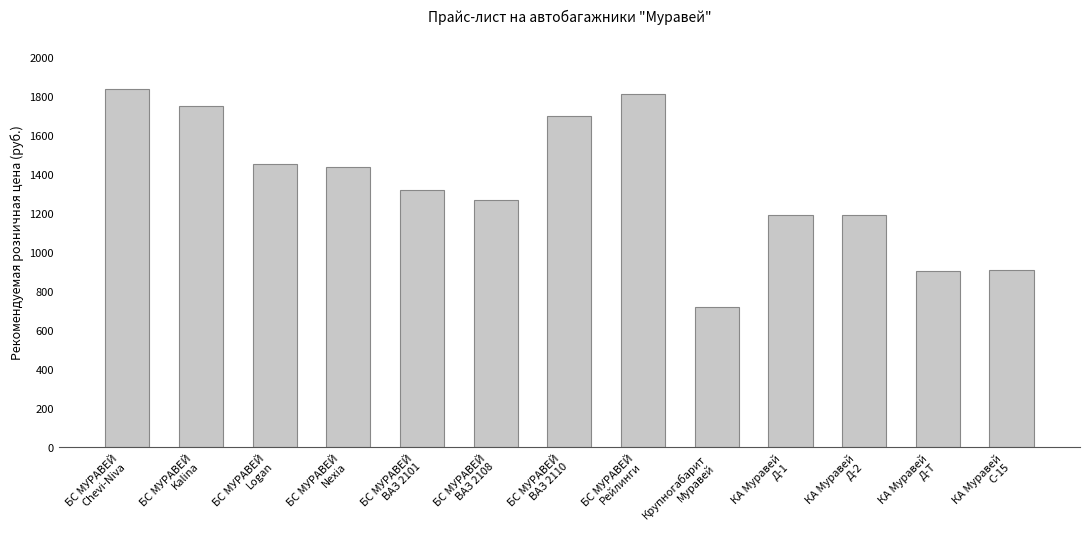

At which category does the chart reach its peak across all series?

БС МУРАВЕЙ
Chevi-Niva